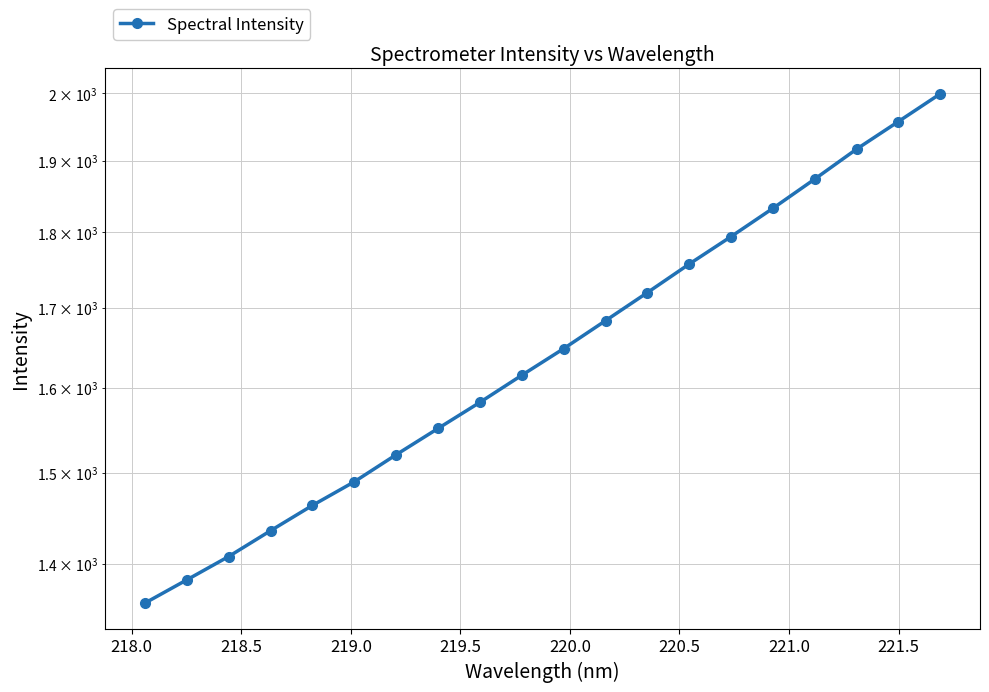

What is the minimum value shown in the chart?

1359.3